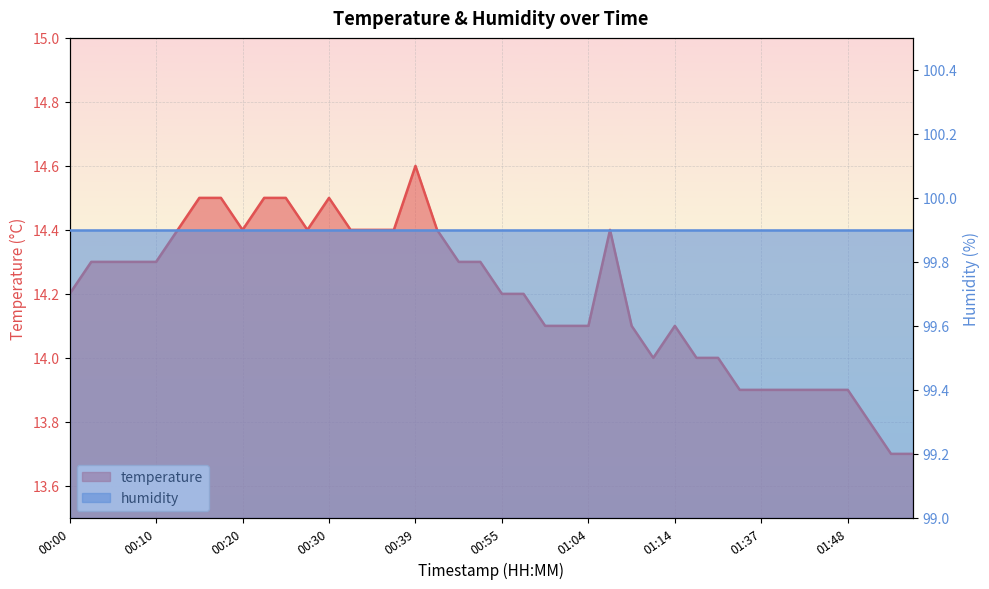

True or false: there are more than 2 points higher than both neighbors.

True